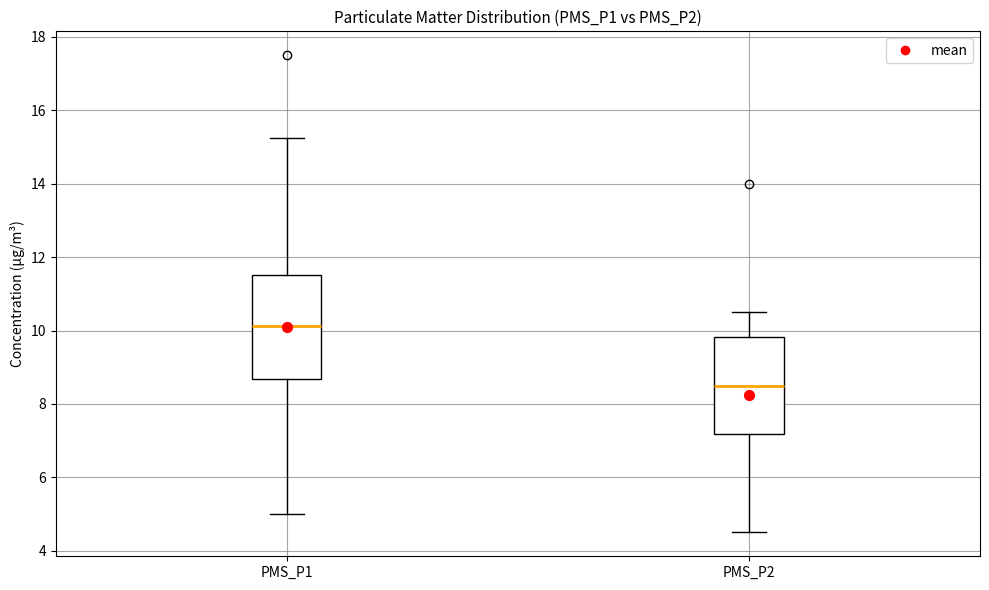

Reading left to right, transcribe this box plot: for each box, give where its median line is, the range the box spans, and where its two whiskers end, as read against the y-axis. The values are not printed on the chart, so give them approximately, as read against the axis.

PMS_P1: median 10.2, box 8.6 to 11.6, whiskers 5.0 to 15.2
PMS_P2: median 8.6, box 7.2 to 9.8, whiskers 4.6 to 10.6